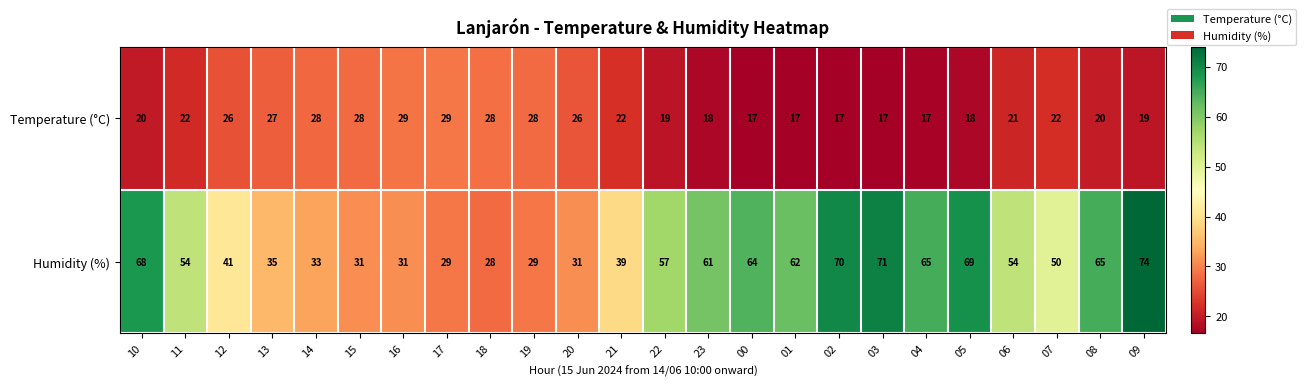

Where does the Humidity (%) series first go above 54?

10